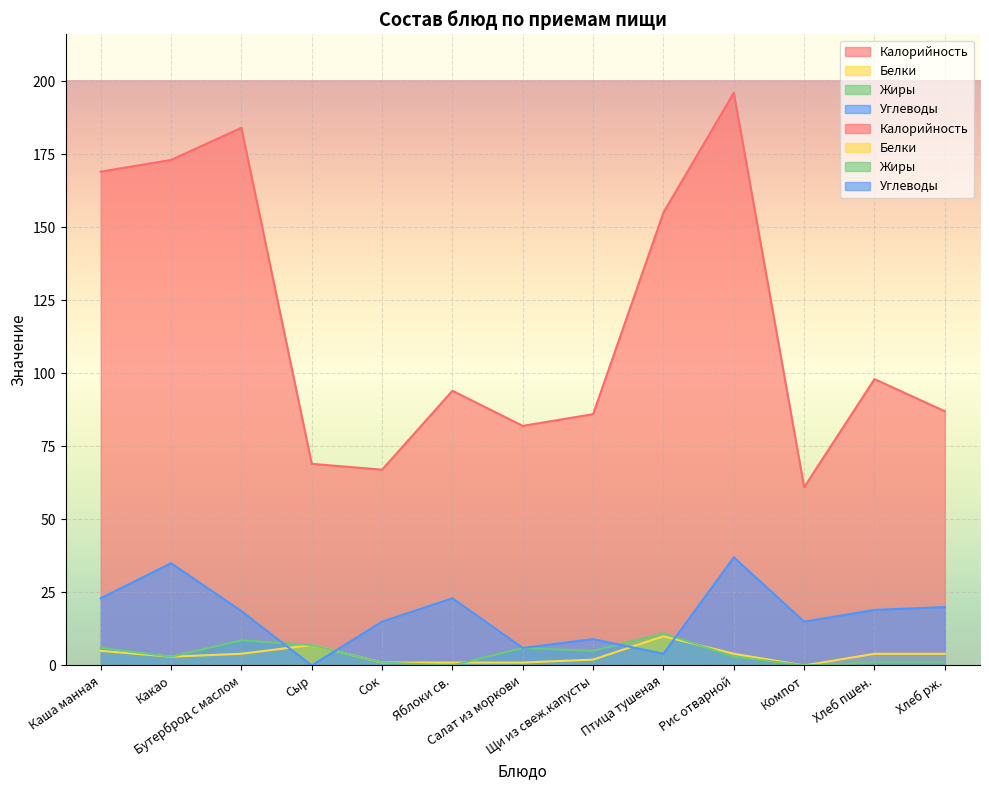

What is the total value across all series at Каша манная?

203.0